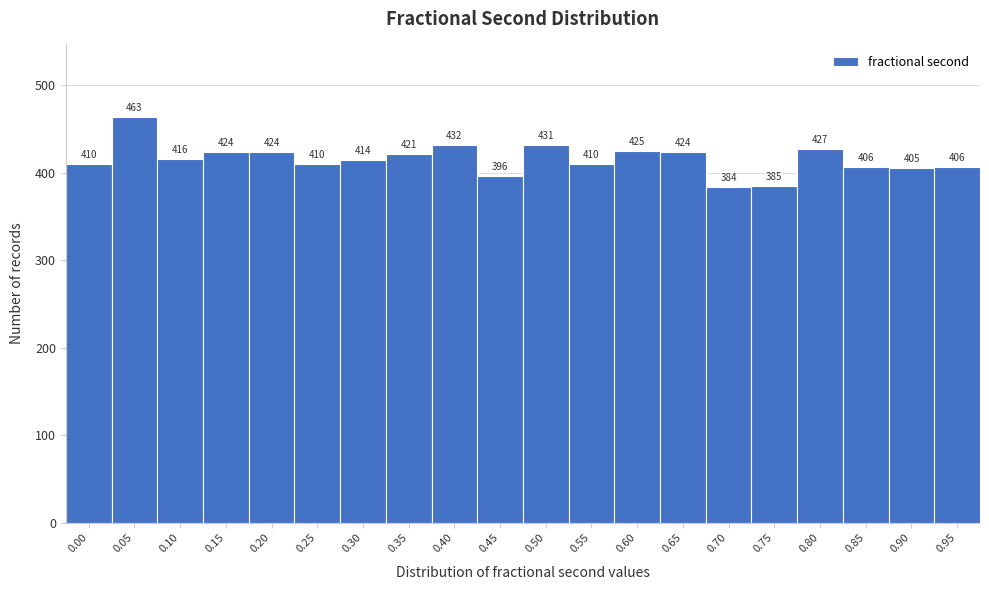

Reading left to right, list all the values displayed in this chart.

0.00=410	0.05=463	0.10=416	0.15=424	0.20=424	0.25=410	0.30=414	0.35=421	0.40=432	0.45=396	0.50=431	0.55=410	0.60=425	0.65=424	0.70=384	0.75=385	0.80=427	0.85=406	0.90=405	0.95=406